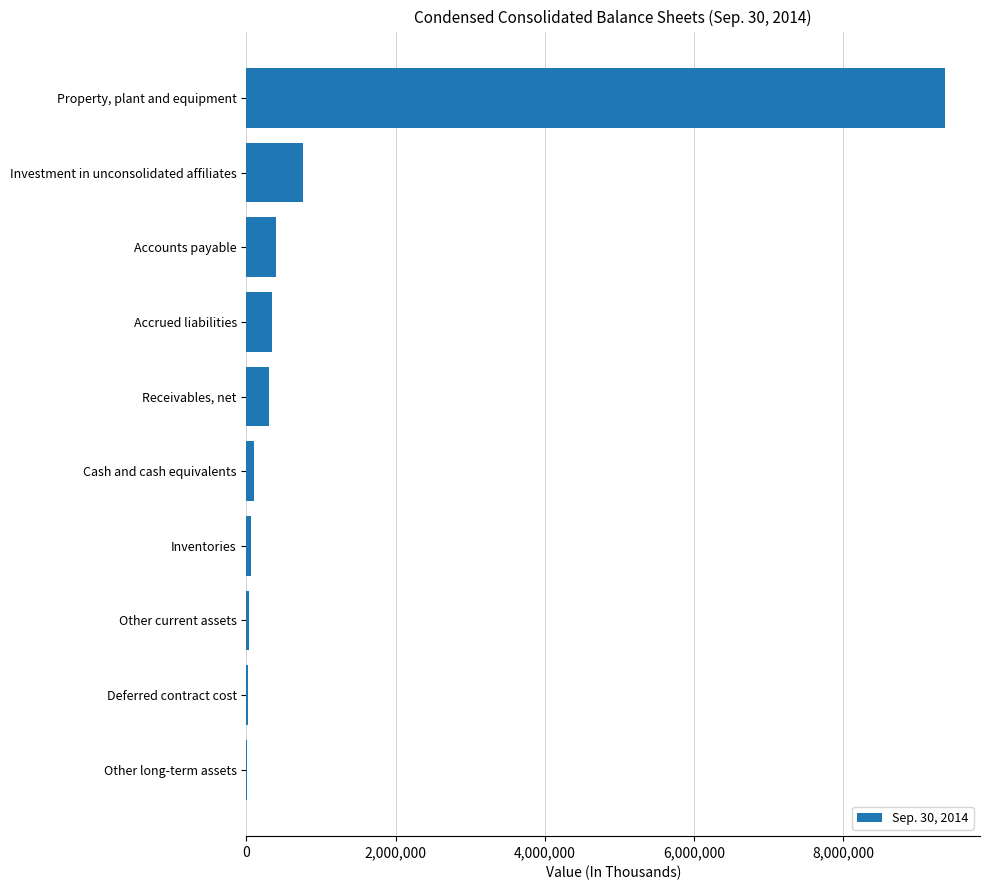

What is the maximum value shown in the chart?

9366999